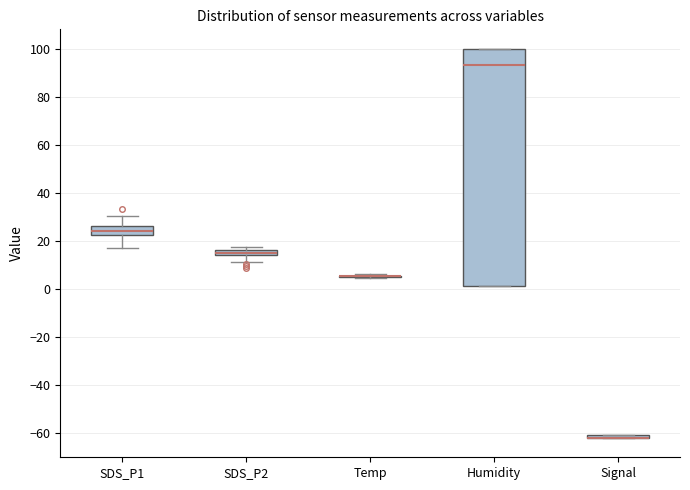

Comparing the boxes themselves (not the whiskers), which one is the tallest?

Humidity